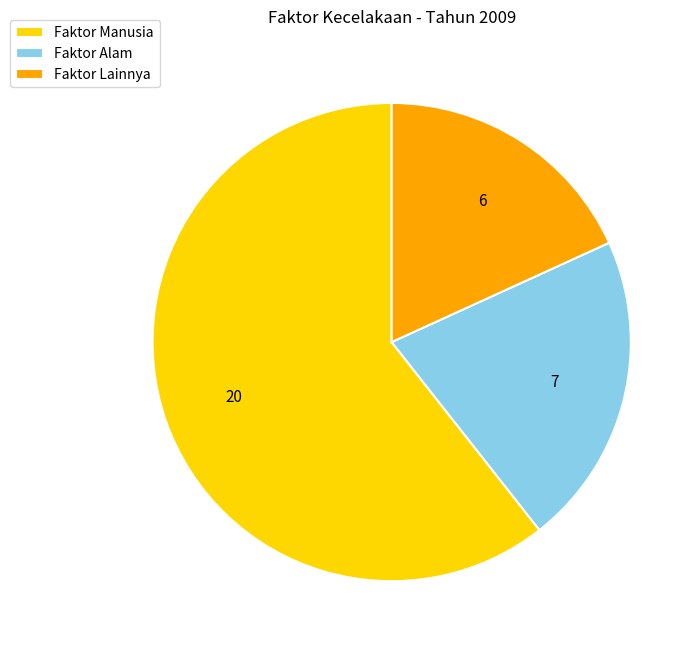

Combined, do Faktor Lainnya and Faktor Alam account for over 50%?

No